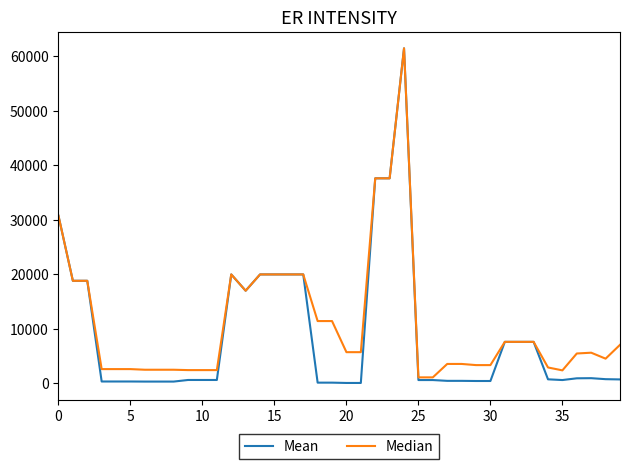

At how many categories does at least one series exceed 57144?

1